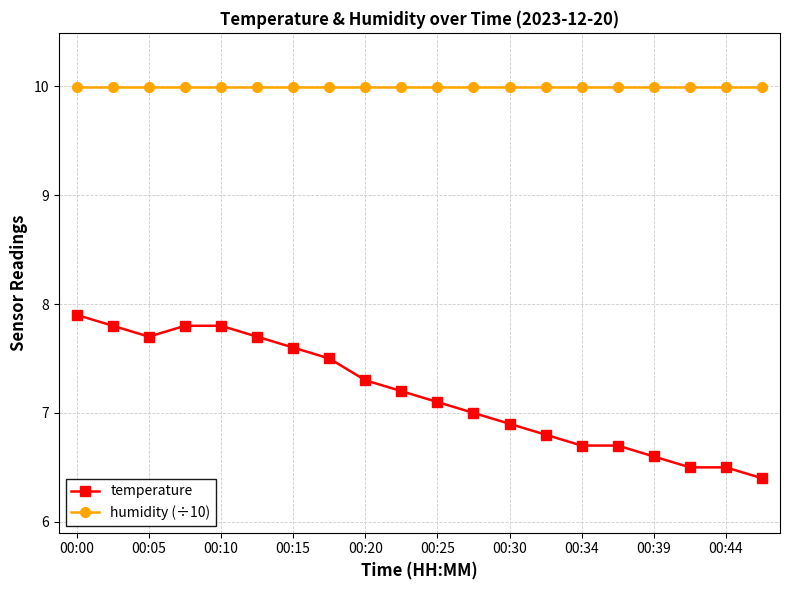

What is the average value of the temperature series?

7.2